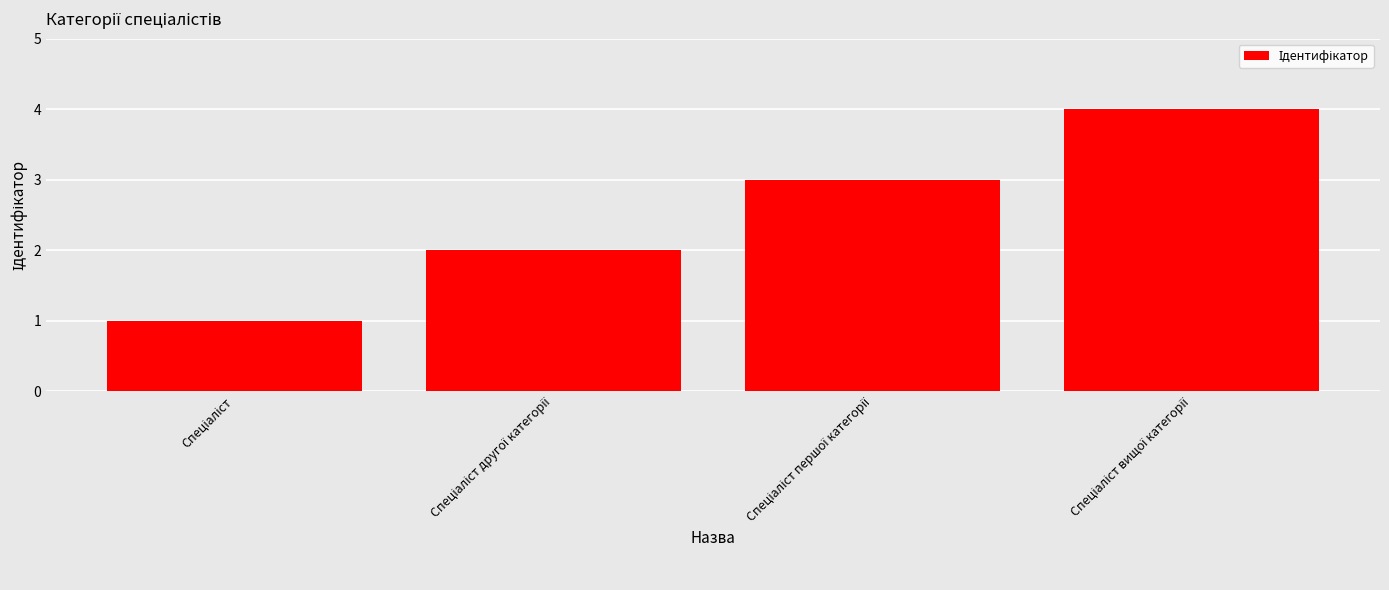

What is the maximum value shown in the chart?

4